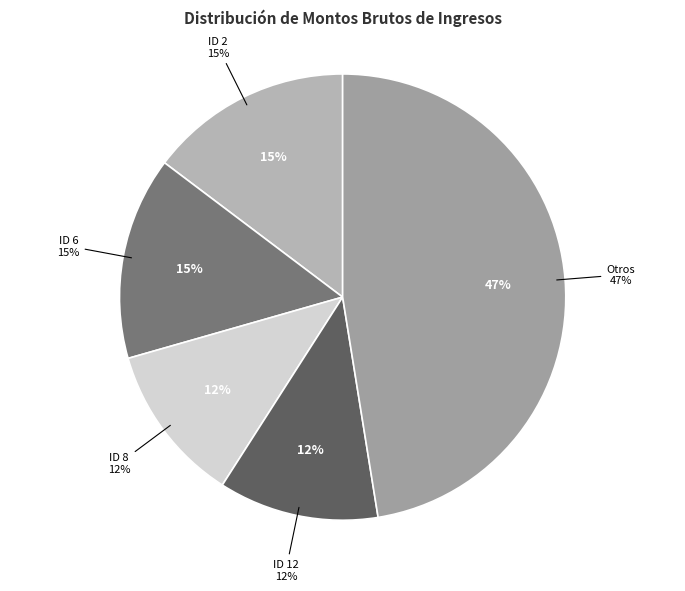

Is ID 3 the majority of the pie?

No